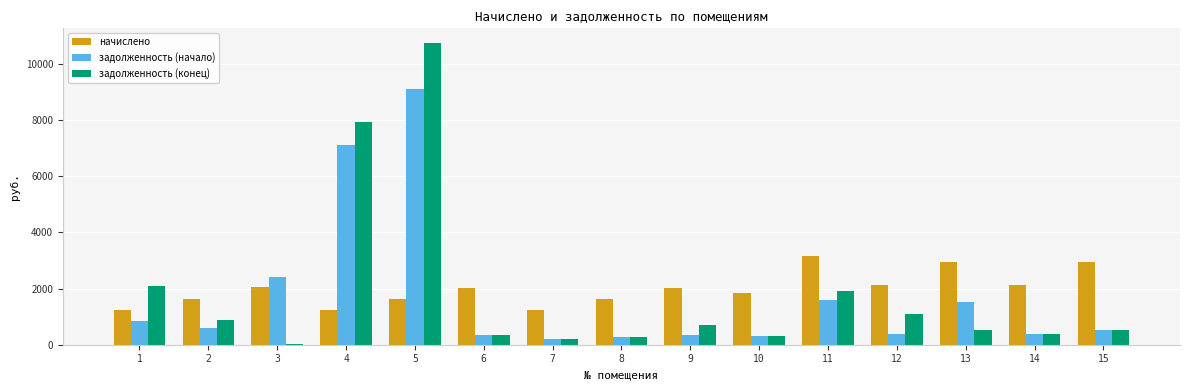

What is the highest value of the задолженность (начало) series?

9099.9